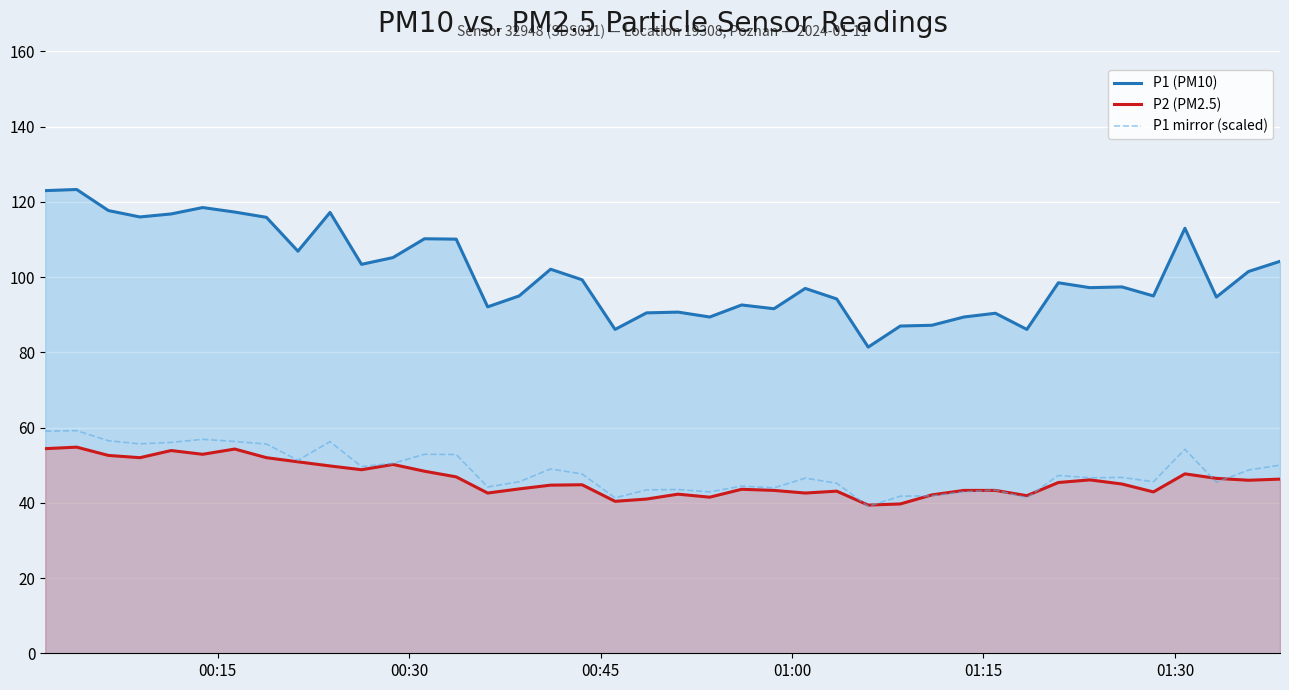

What are all the series names shown in the legend?

P1 (PM10), P2 (PM2.5), P1 mirror (scaled)